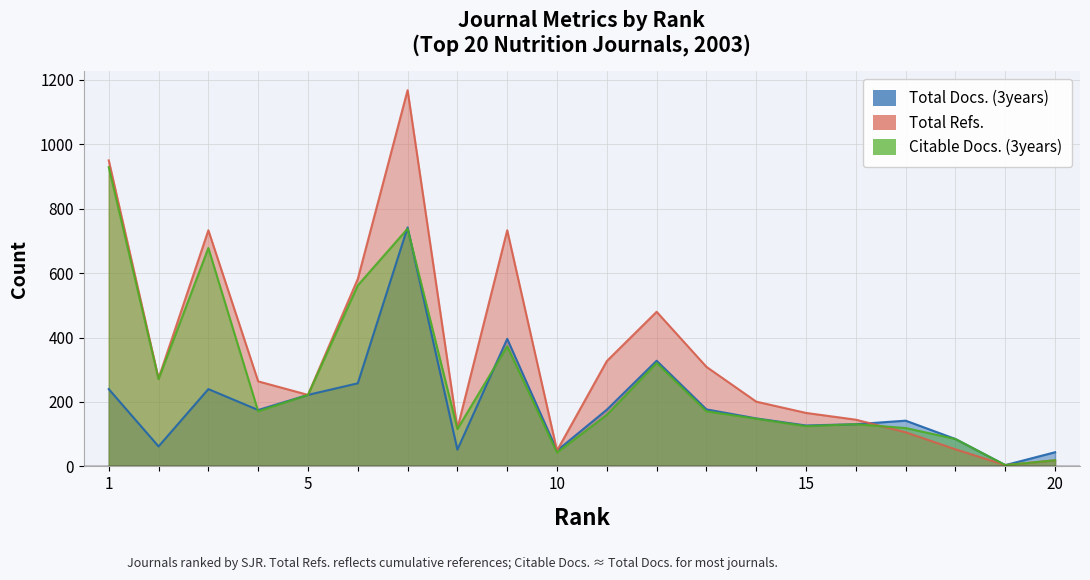

Reading left to right, what are all the values shown in this chart?

Total Docs. (3years): 240	62	240	175	222	258	742	52	396	49	176	328	177	149	127	131	142	85	4	44
Total Refs.: 950	273	733	264	222	582	1168	118	733	49	327	480	309	201	166	145	106	53	4	19
Citable Docs. (3years): 929	271	678	171	222	562	738	116	373	43	160	321	171	148	125	131	119	85	4	19